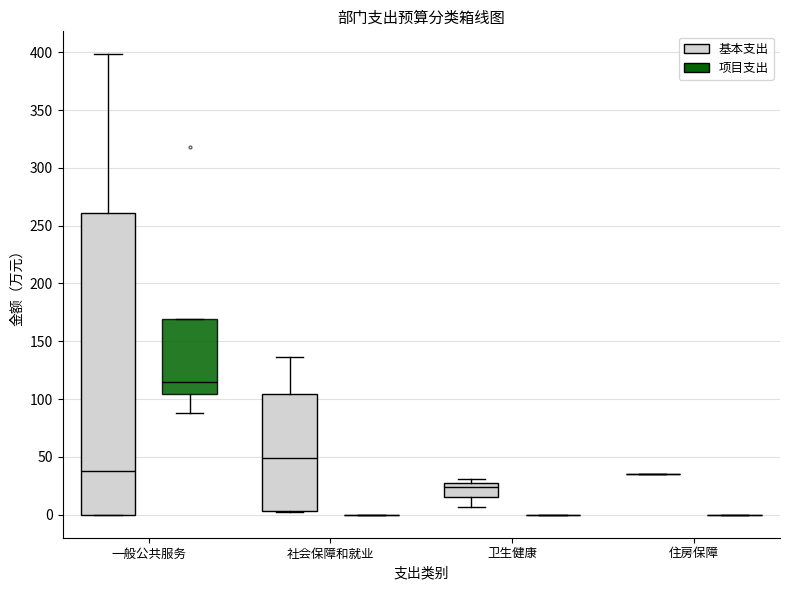

Where is the lower edge of the box for 社会保障和就业 (基本支出) on the y-axis? The values are not printed on the chart, so give them approximately, as read against the axis.

5